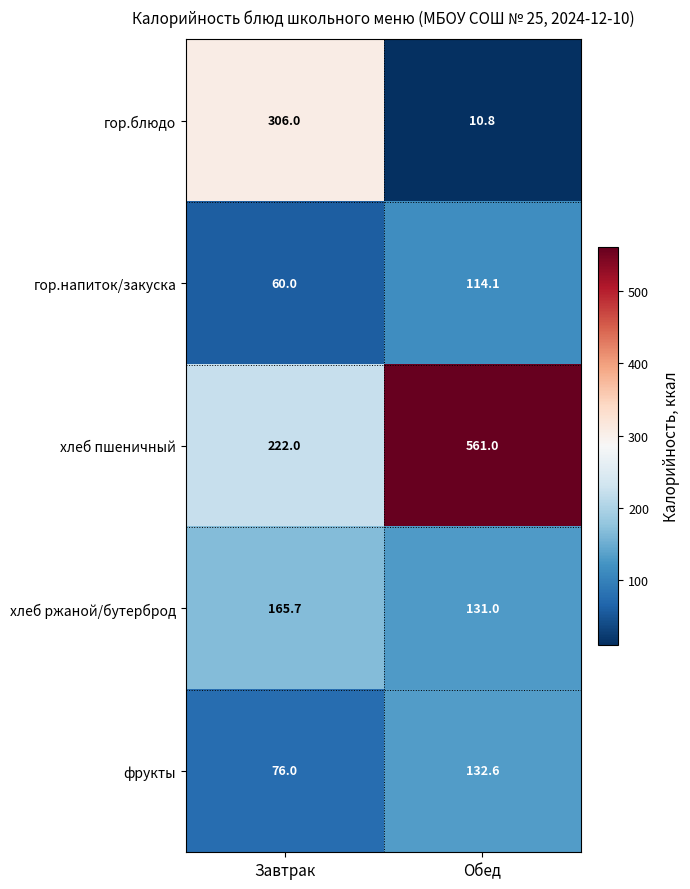

True or false: гор.блюдо has a value of 124.4 at Завтрак.

False